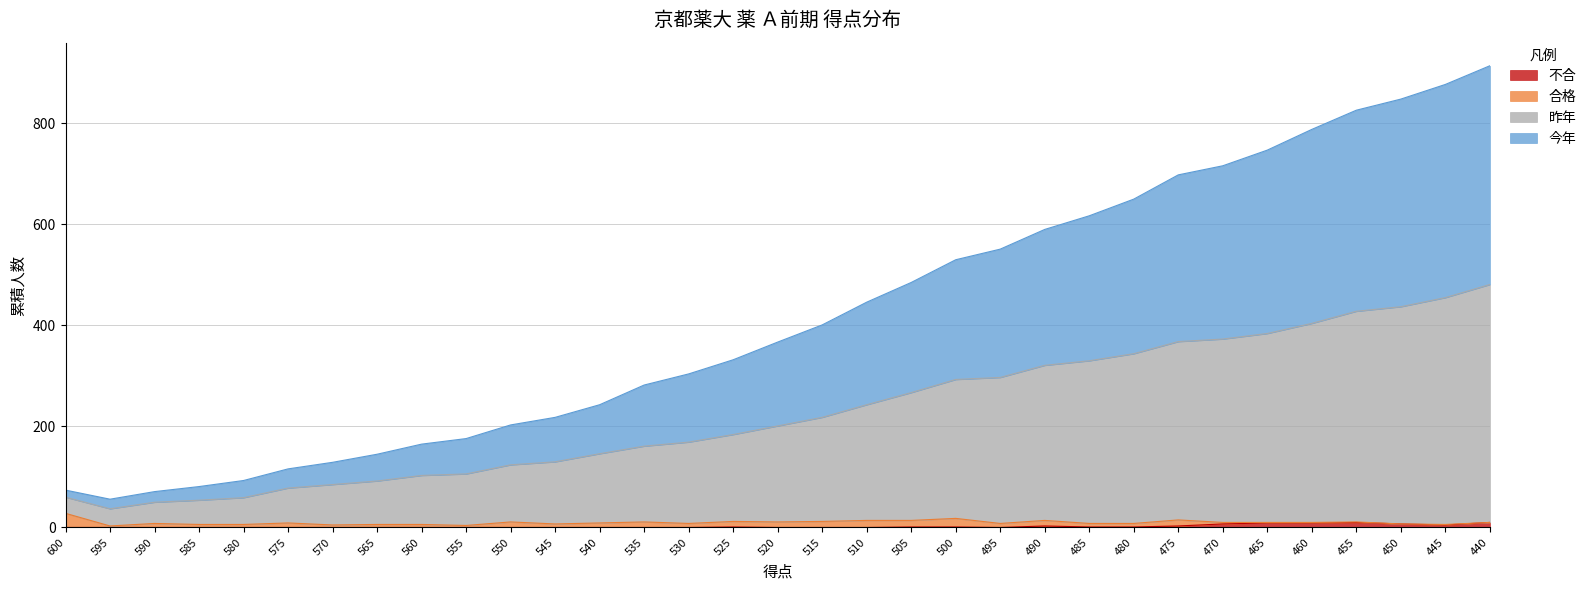

Is the value of 今年 at 540 greater than the value of 不合 at 595?

Yes